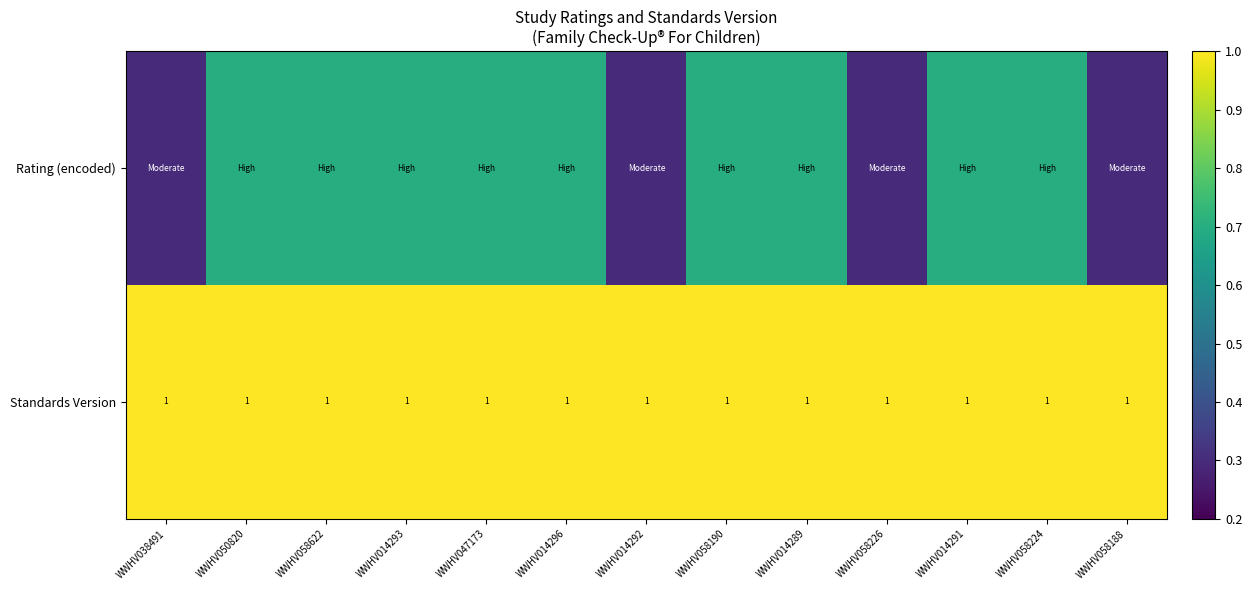

The Standards Version series shows 1.0 at WWHV058188. True or false?

True